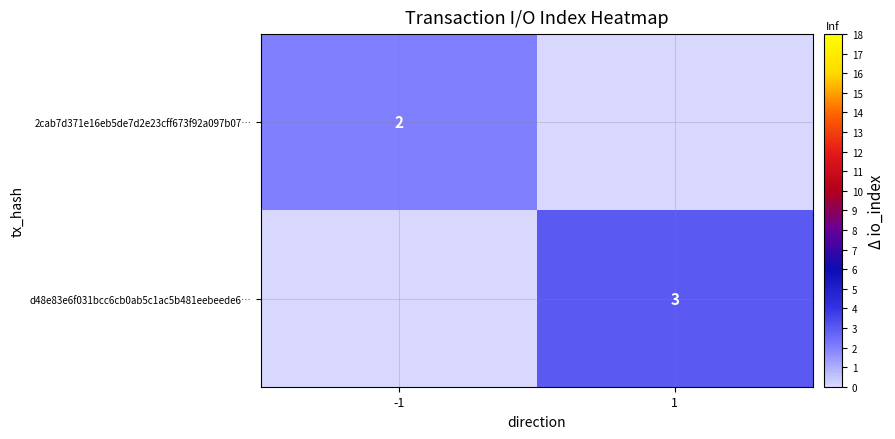

Between 1 and -1, which is larger?

-1